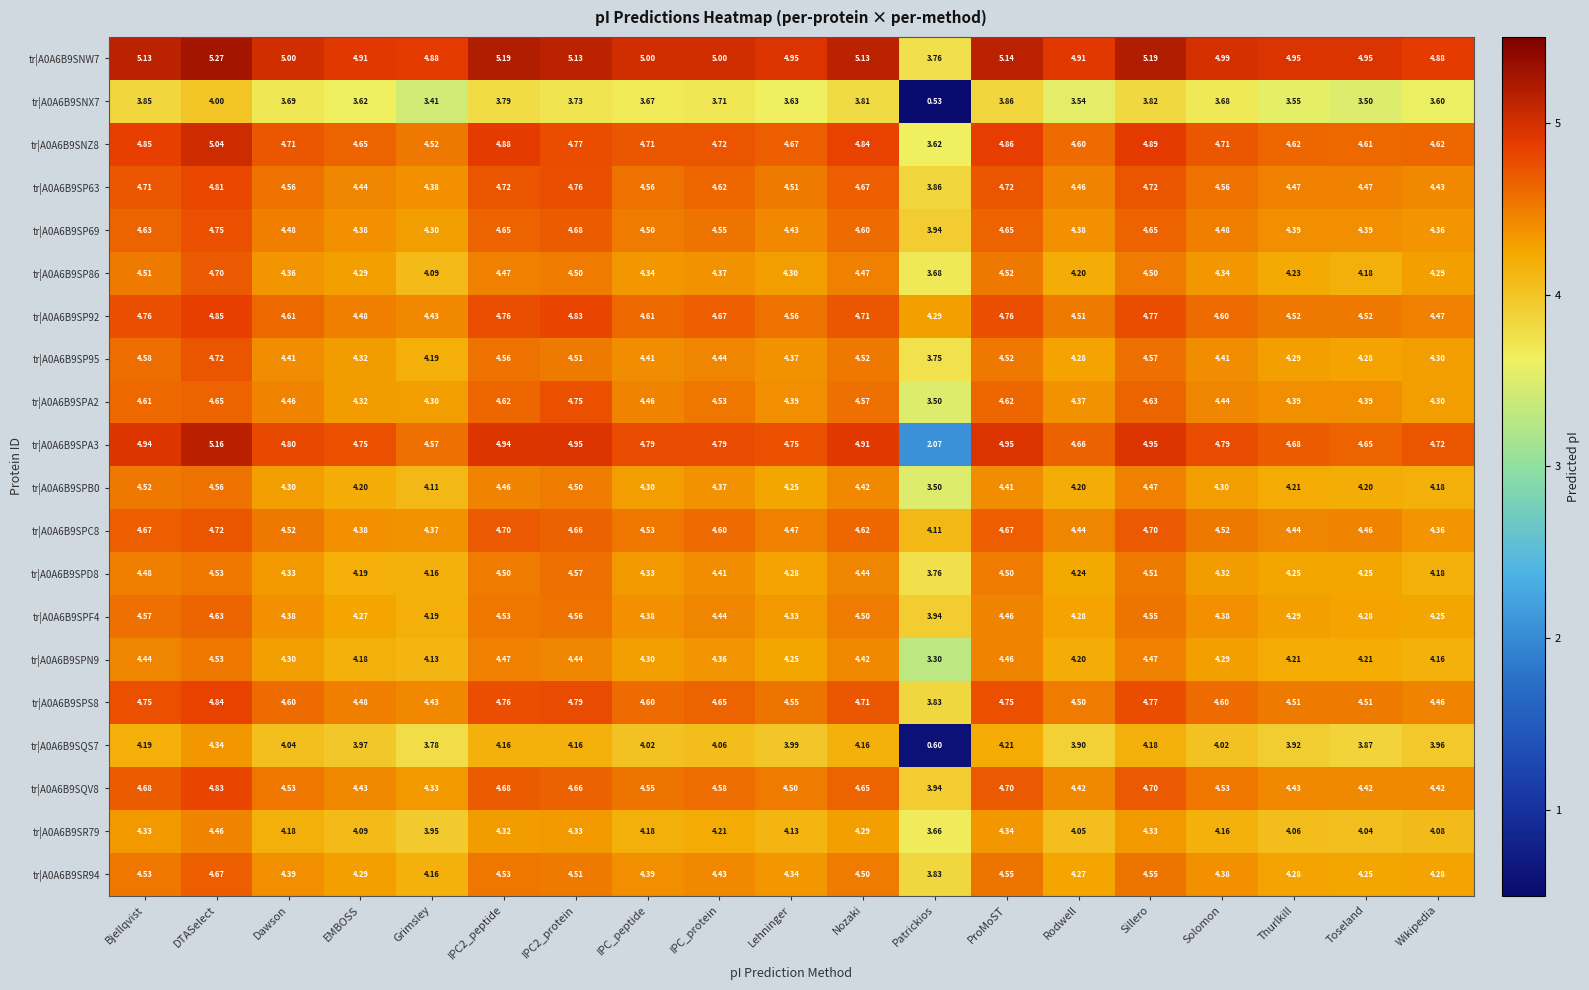

At which category is the sum across all series the highest?

DTASelect